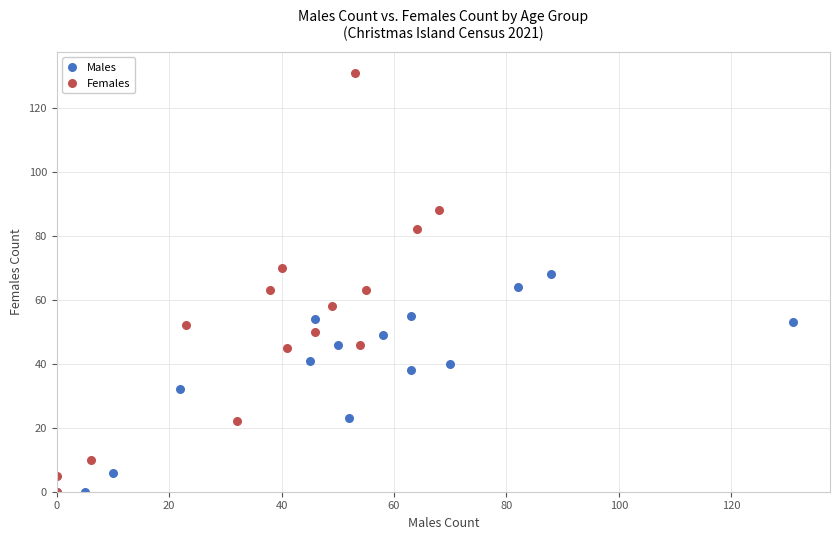

Which series has the widest spread of Y values?

Females